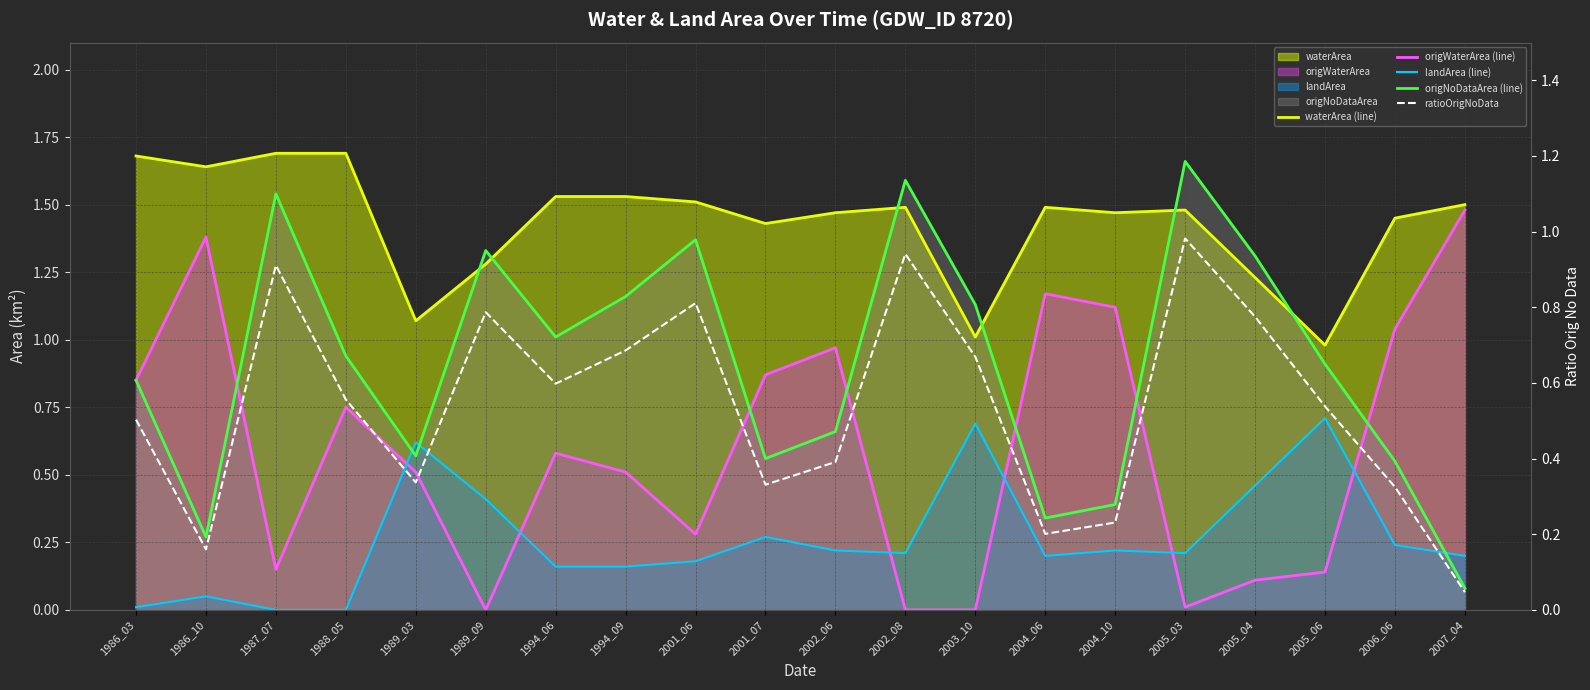

What is the value of the waterArea (line) point at the 12th from the left?

1.5